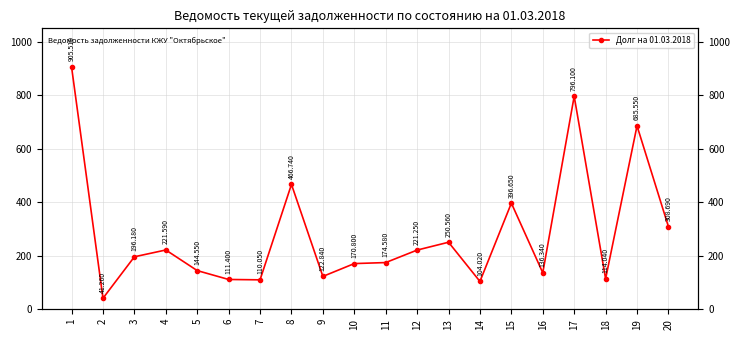

Which category has the highest value across all series?

1